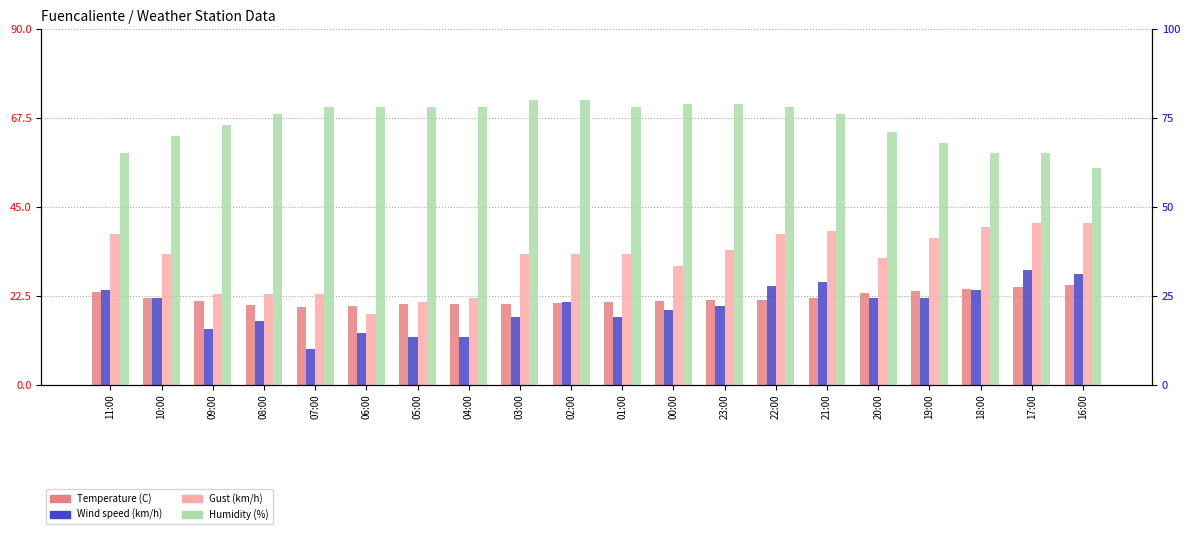

Which series has the largest total across all categories?

Humidity (%)